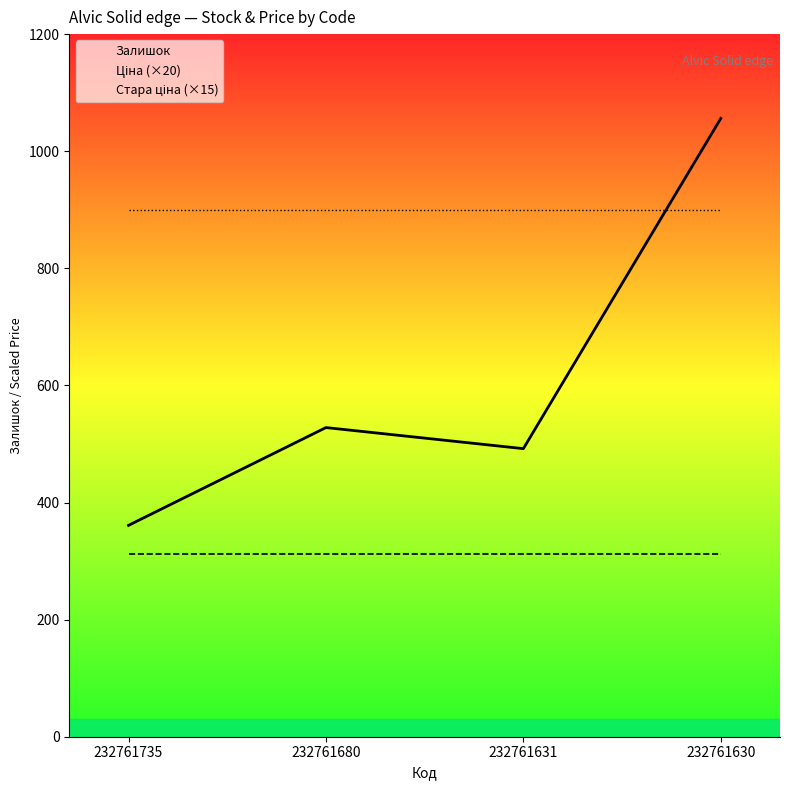

Which series has the largest total across all categories?

Стара ціна (×15)